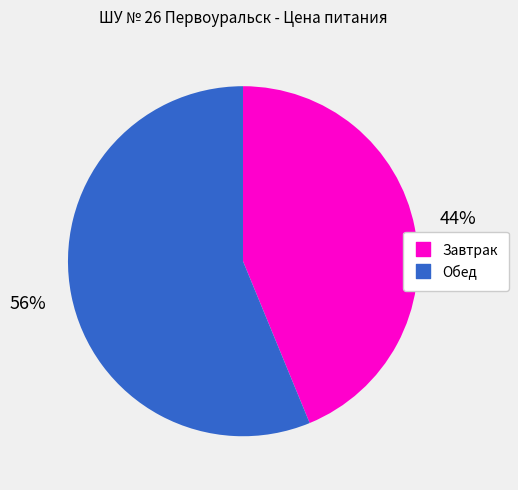

To the nearest percent, what percentage of the pie is Обед?

56%